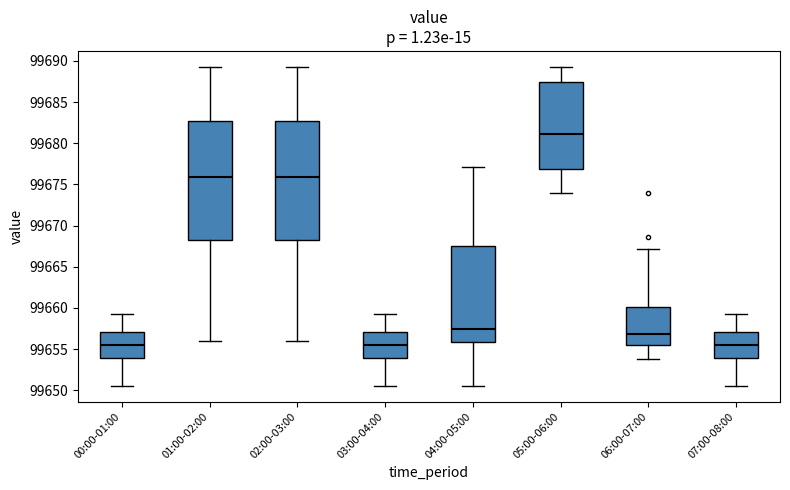

Which box has the highest median line?

05:00-06:00